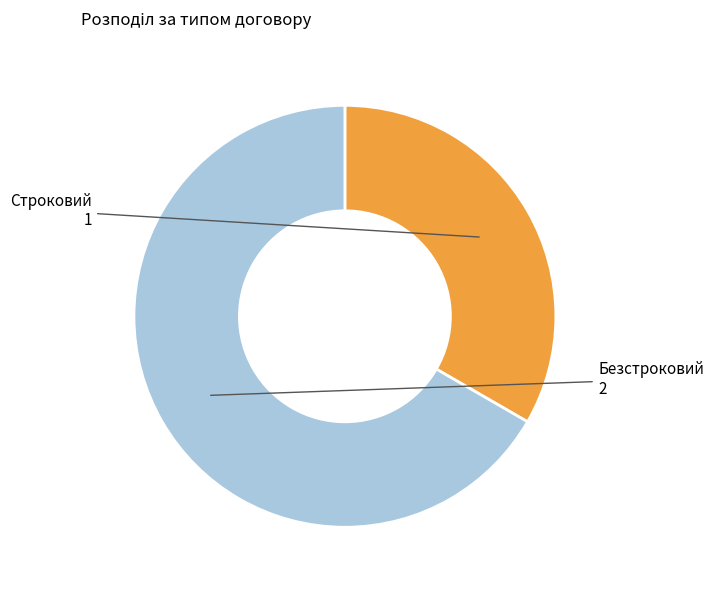

How many slices are in this pie chart?

2